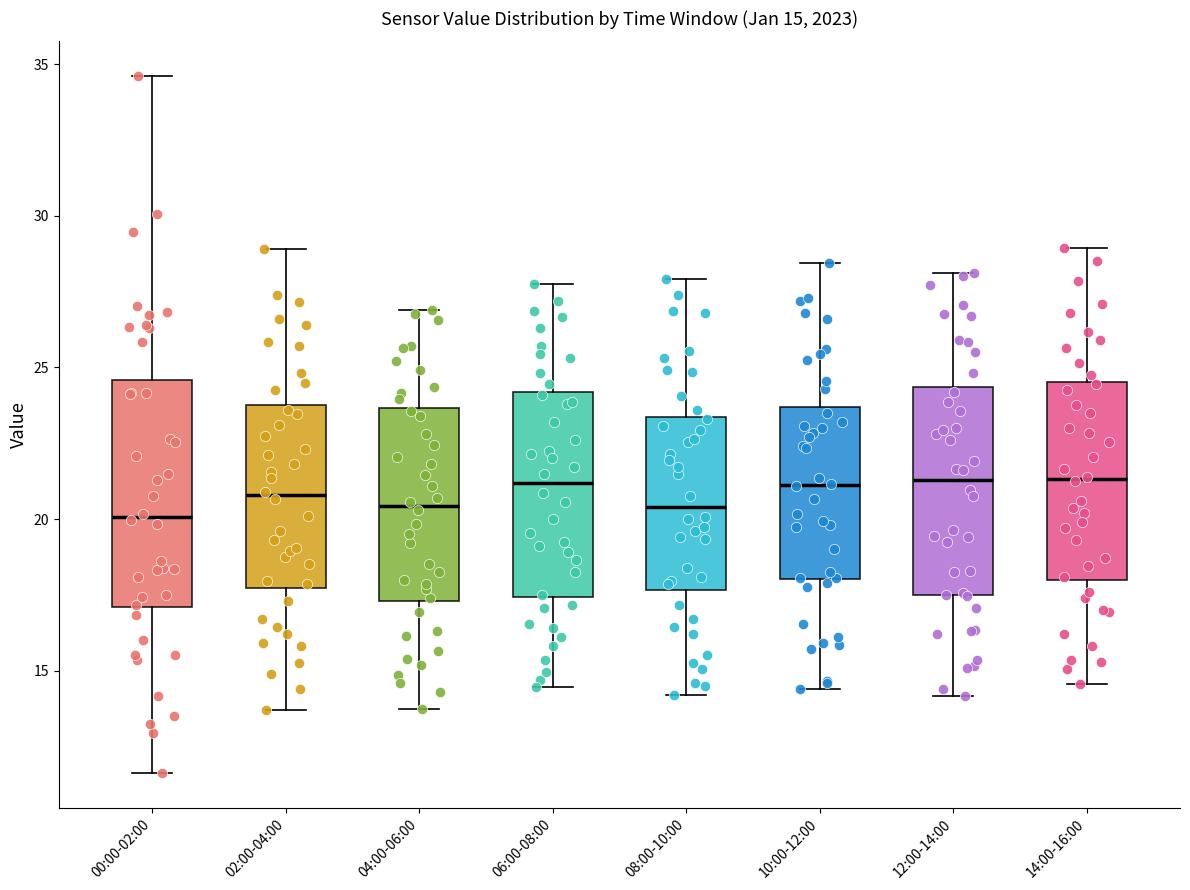

Comparing the boxes themselves (not the whiskers), which one is the tallest?

00:00-02:00